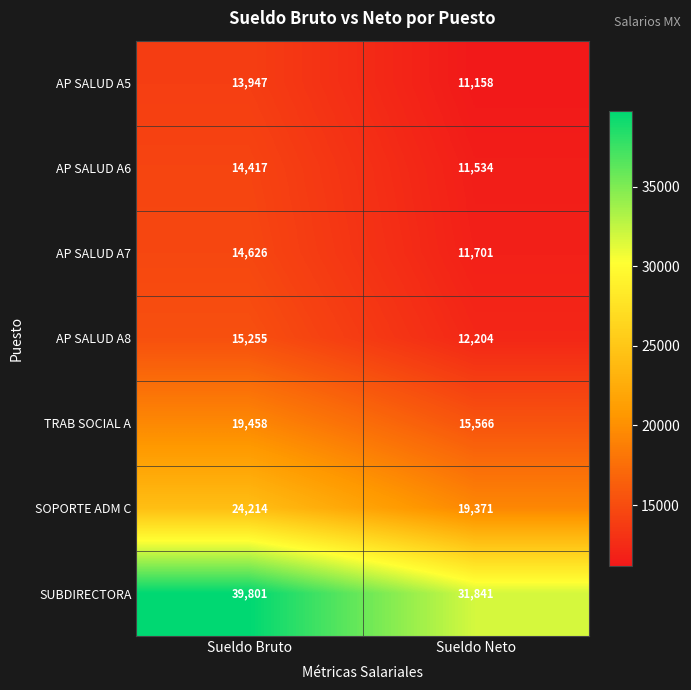

What is the average value of the AP SALUD A8 series?

13730